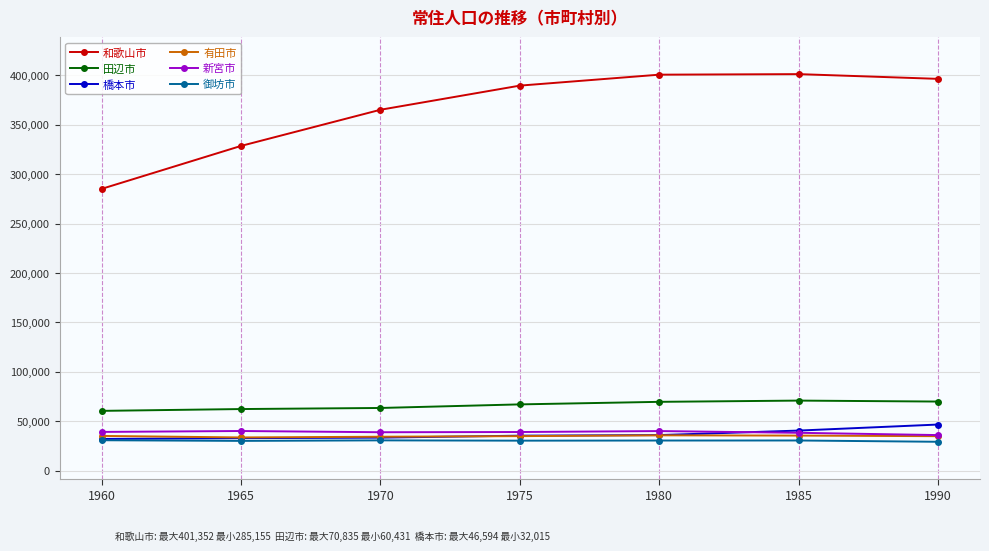

True or false: 新宮市 and 御坊市 intersect in this chart.

False